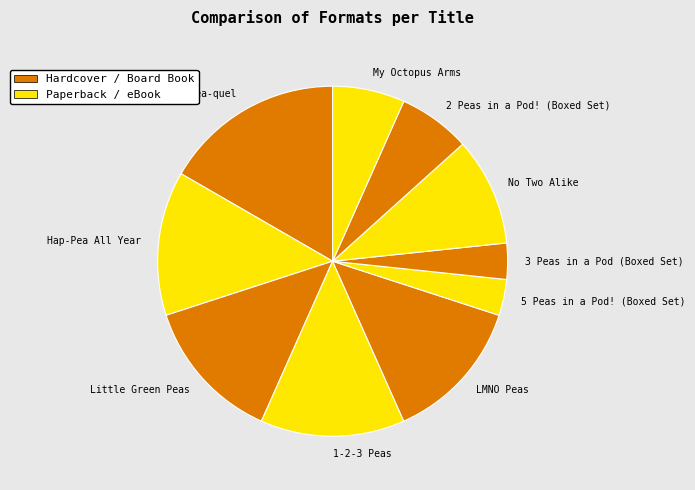

Does LMNO Peas represent more than half of the total?

No